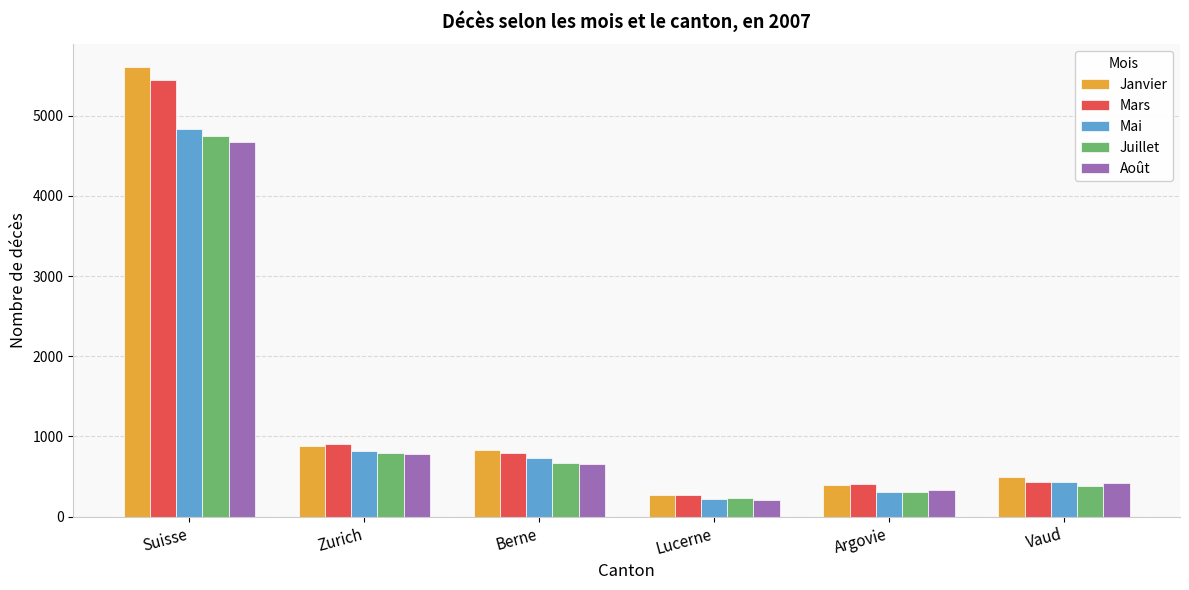

What is the value of the Mars bar at the 3rd from the left?

787